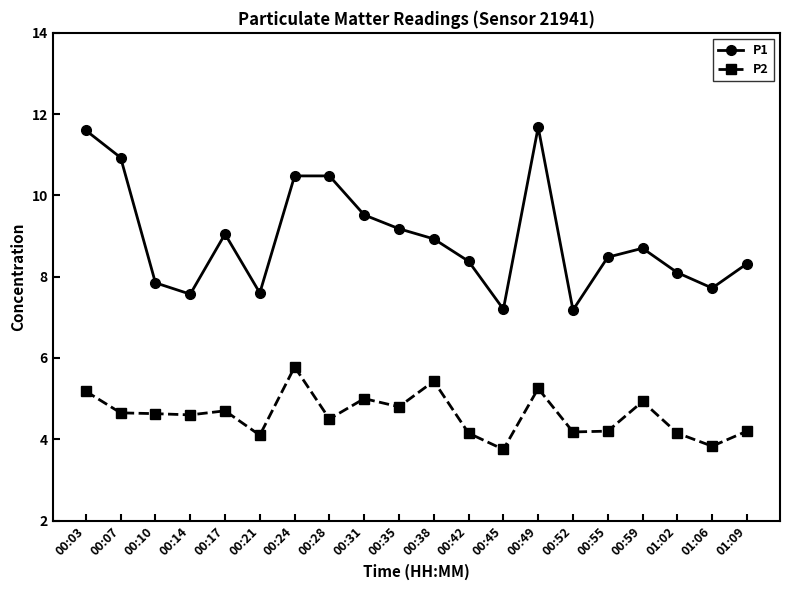

What are all the series names shown in the legend?

P1, P2